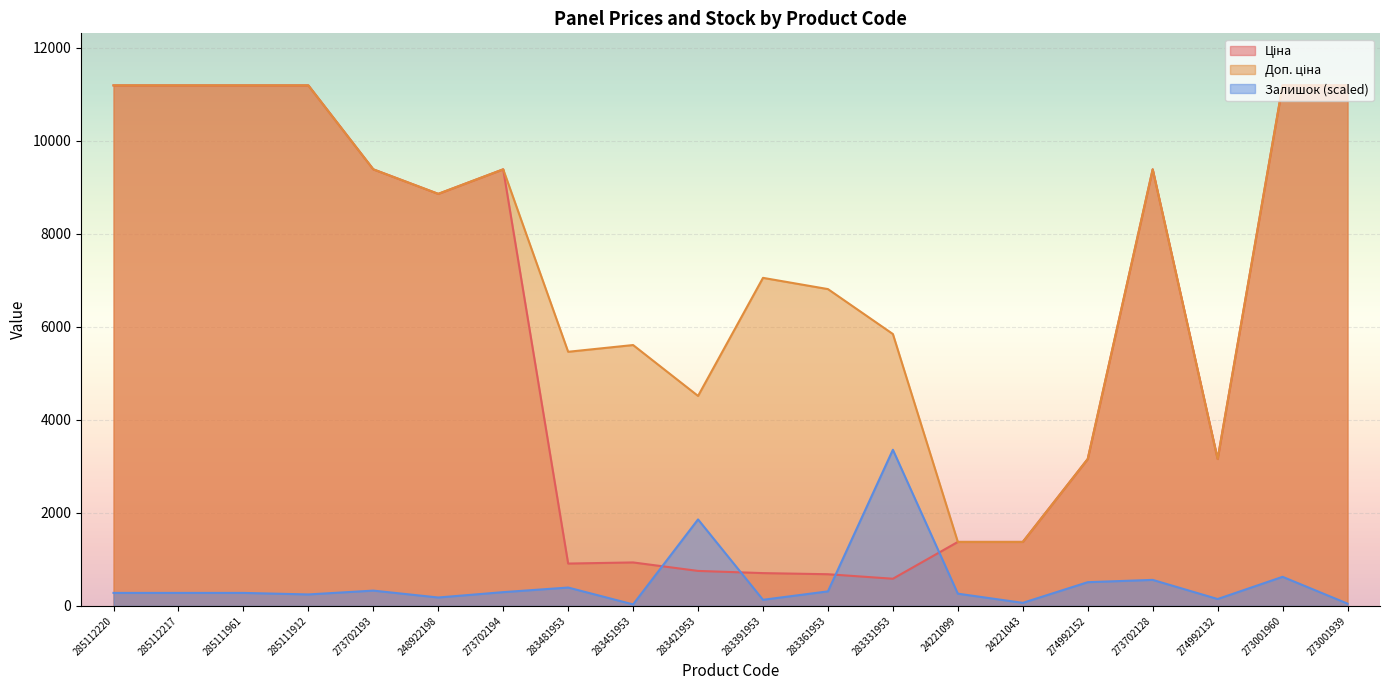

What is the minimum value shown in the chart?

32.9